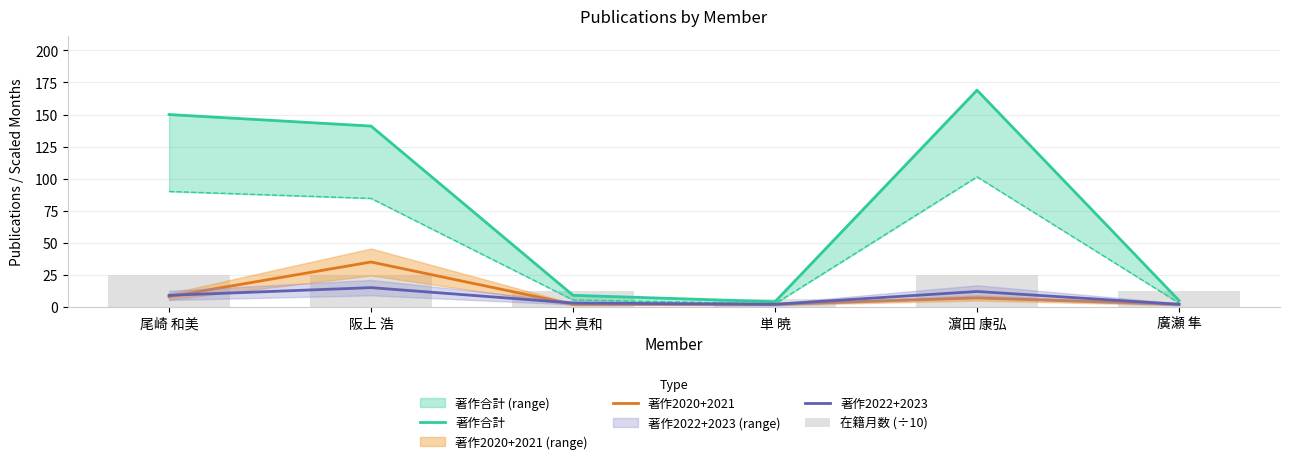

Between 田木 真和 and 廣瀬 隼, which series saw the biggest shift?

著作合計